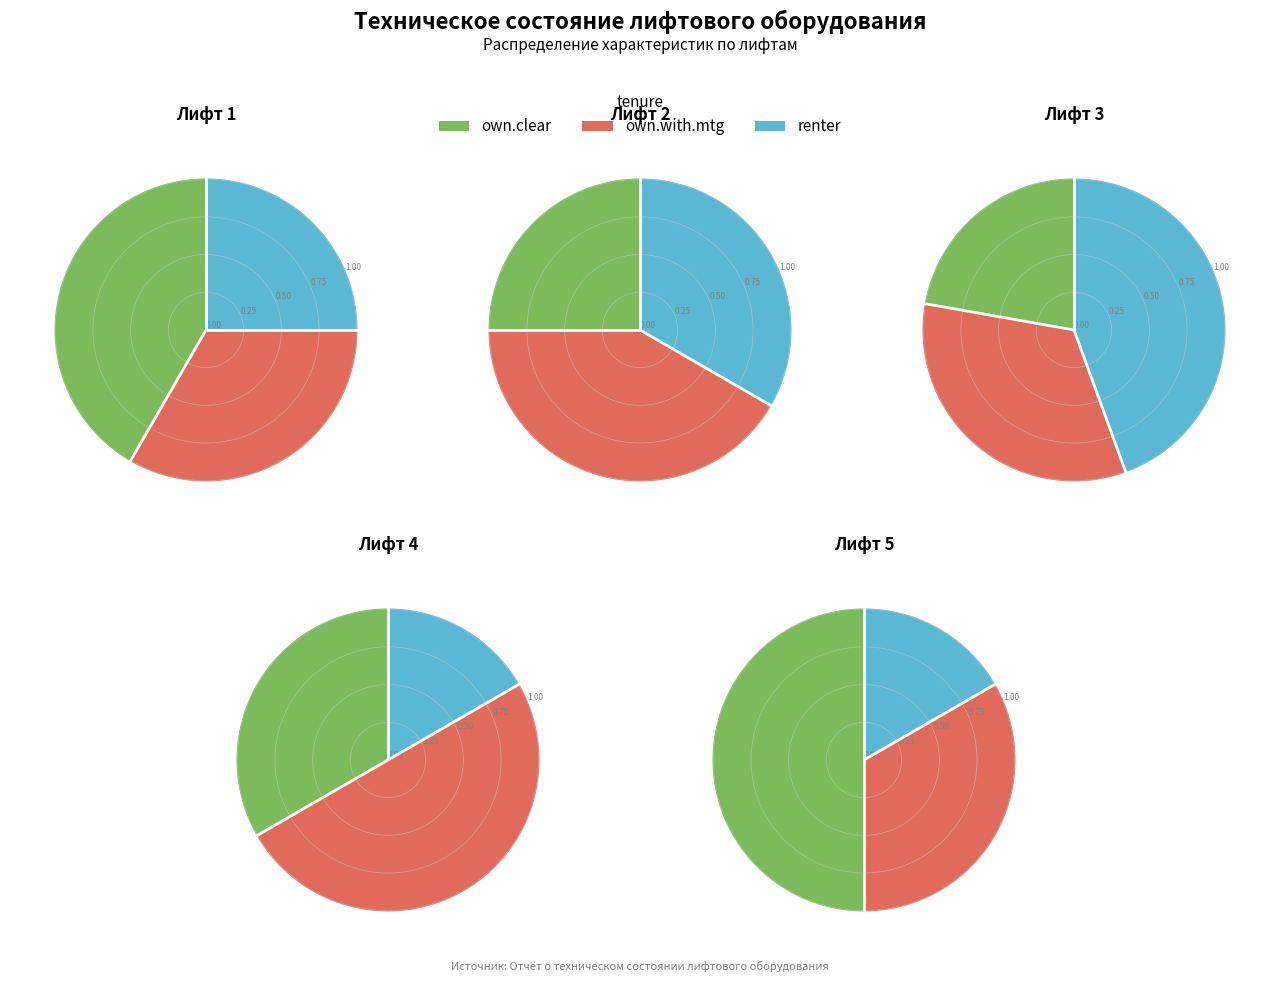

To the nearest percent, what percentage of the pie is Лифт 3?

27%